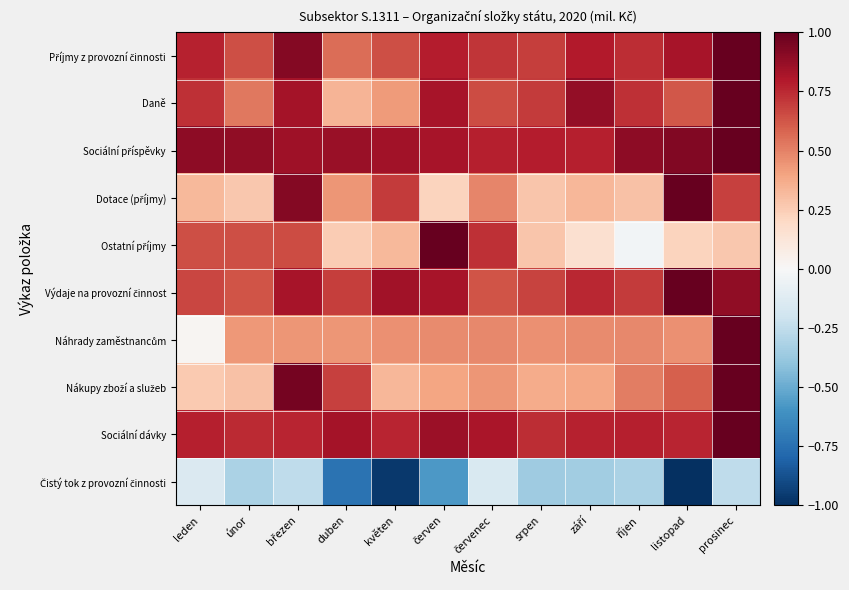

What is the minimum value shown in the chart?

-1.0